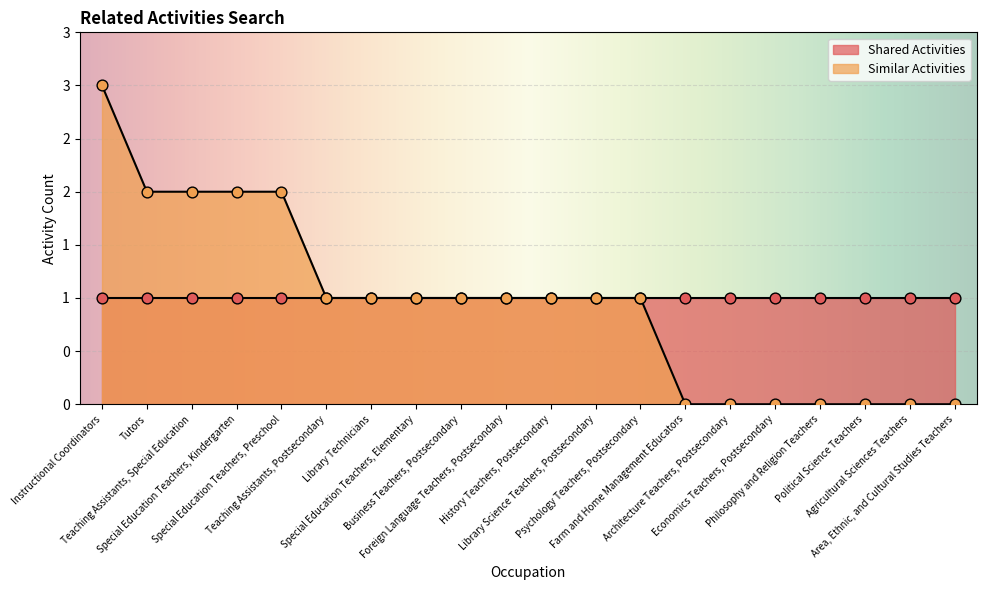

What is the ratio of the value at Business Teachers, Postsecondary to the value at Library Science Teachers, Postsecondary?

1.0